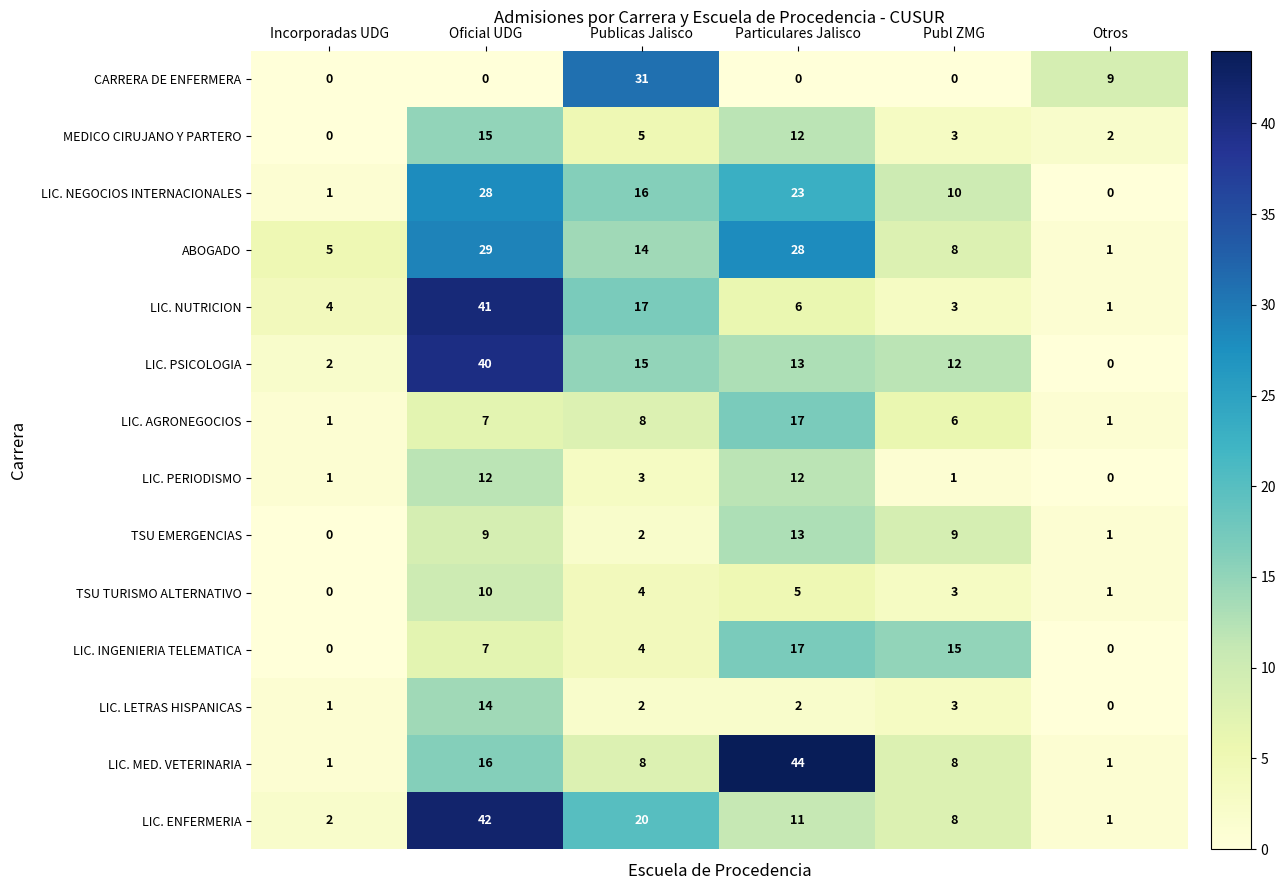

How many distinct data groups are displayed?

14